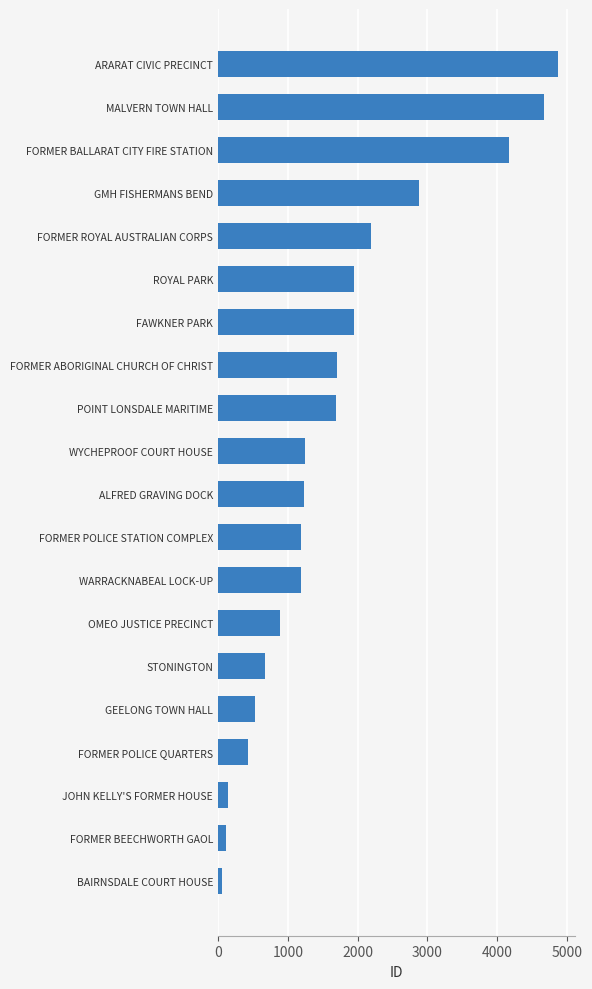

What is the difference between the second highest and minimum values?

4623